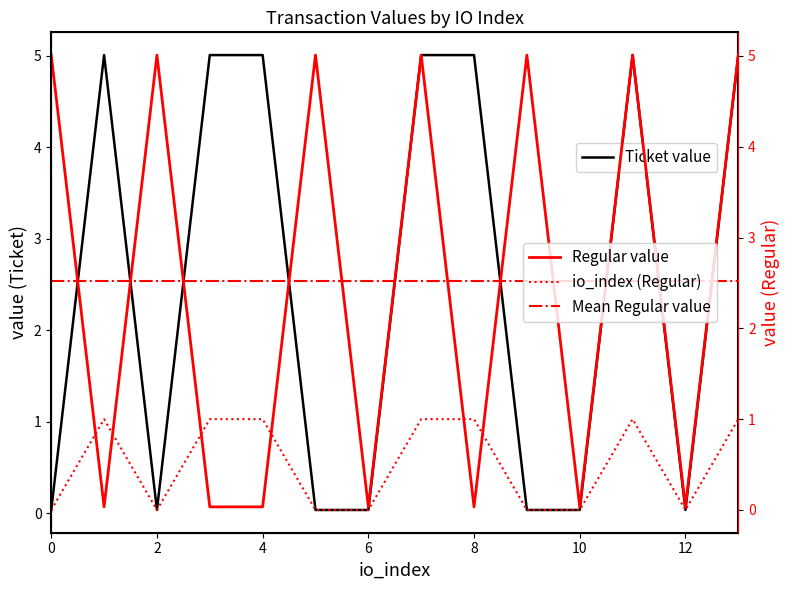

Rank the categories by io_index value from highest to lowest.

1, 3, 4, 7, 8, 11, 13, 0, 2, 5, 6, 9, 10, 12